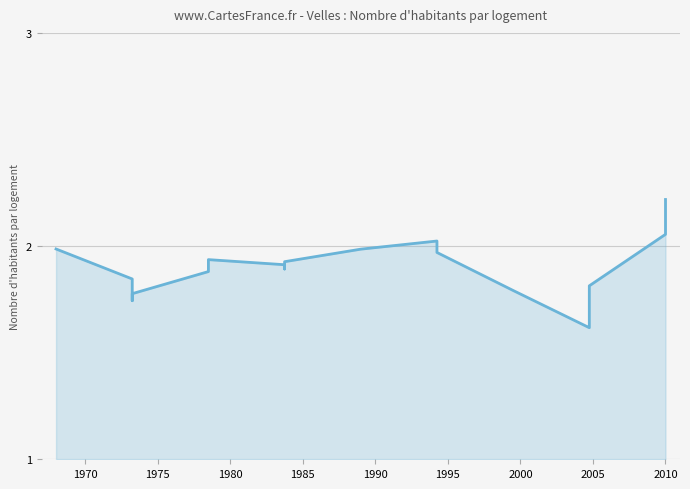

What is the sum of all values?

34.0